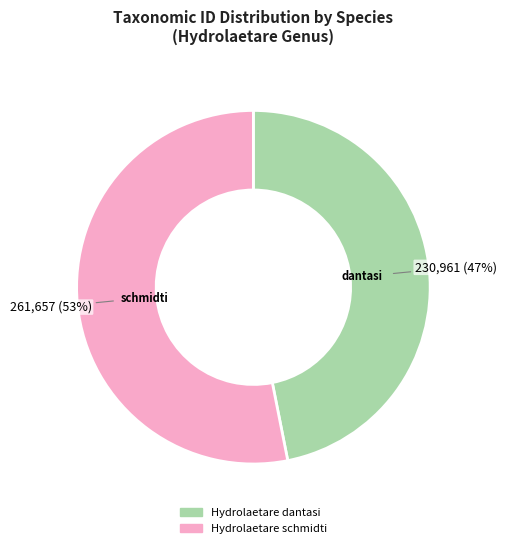

Do Hydrolaetare dantasi and Hydrolaetare schmidti together represent more than half of the pie?

Yes